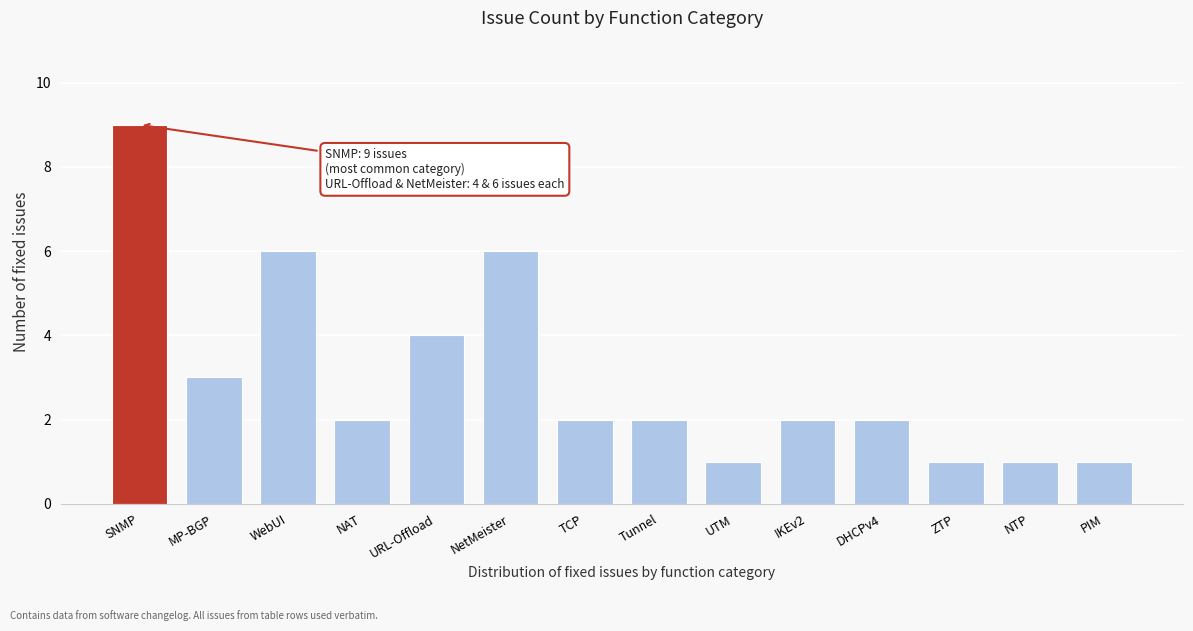

Reading right to left, transcribe all the data shown in this chart.

1	1	1	2	2	1	2	2	6	4	2	6	3	9